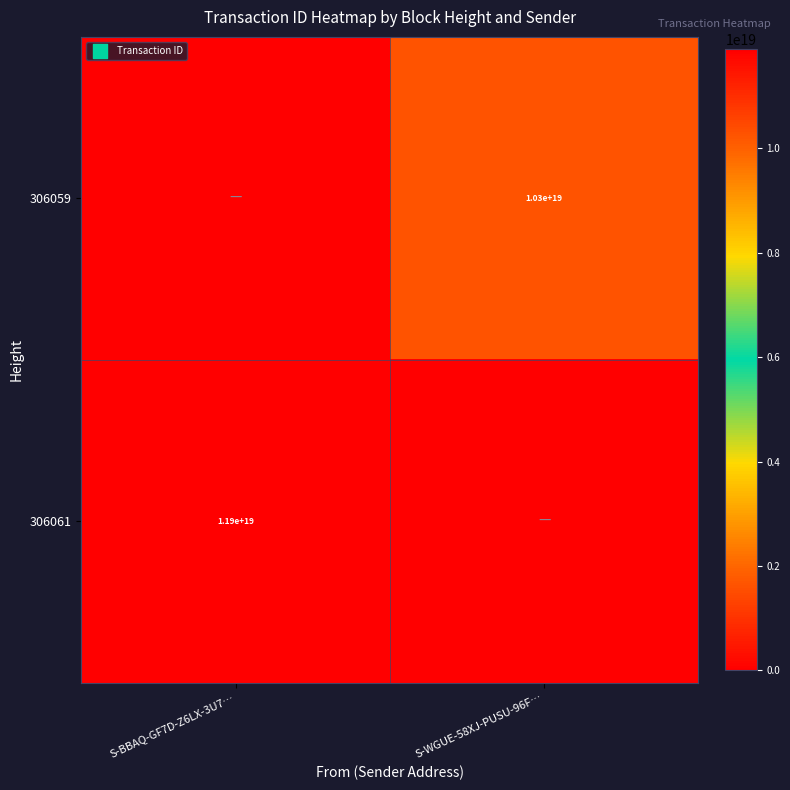

True or false: 306061 has a value of 6876788273058545664 at S-BBAQ-GF7D-Z6LX-3U7….

False